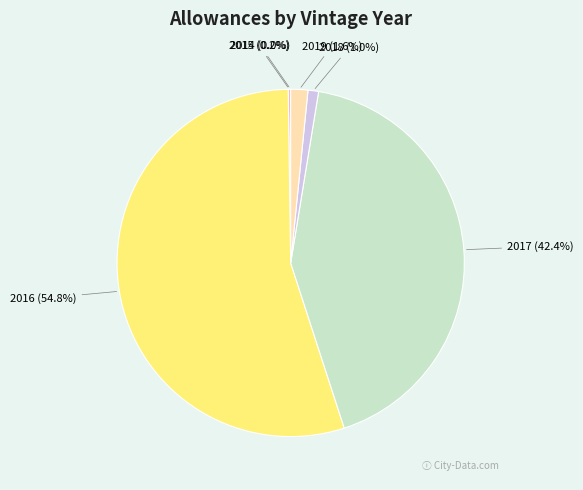

Which slice is the largest?

2016